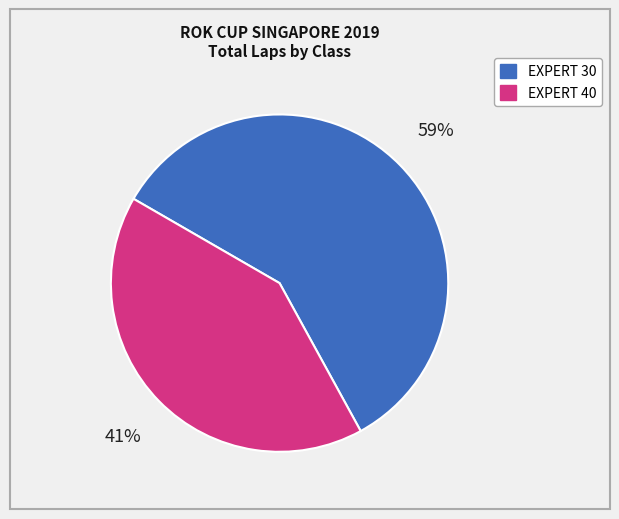

The EXPERT 40 slice represents 41% of the pie. True or false?

True